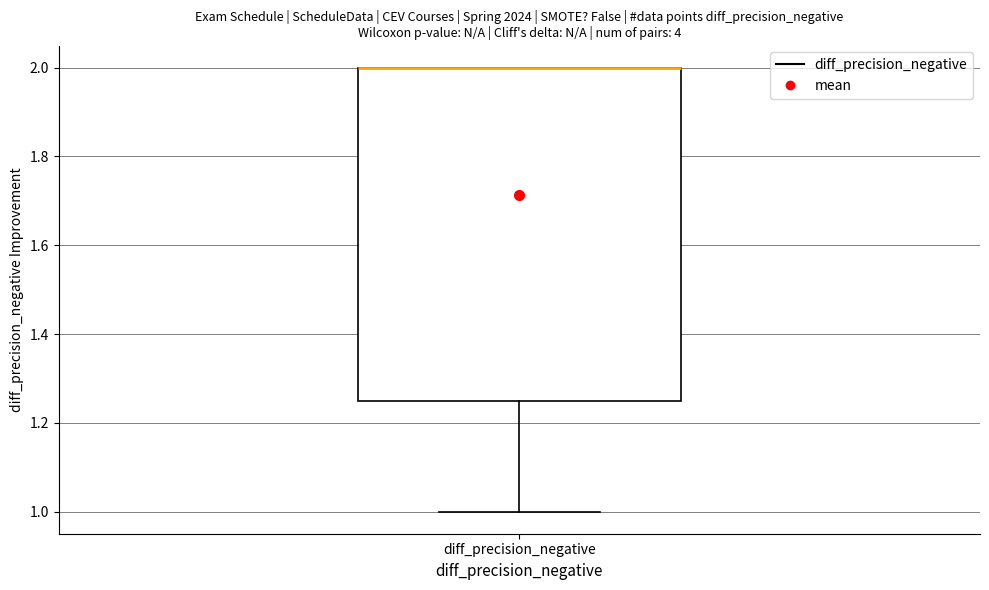

Transcribe this box plot: give where the median line is, the range the box spans, and where the two whiskers end, as read against the y-axis. The values are not printed on the chart, so give them approximately, as read against the axis.

median 2.00 (drawn on the box's upper edge), box 1.26 to 2.00, whiskers 1.00 to 2.00